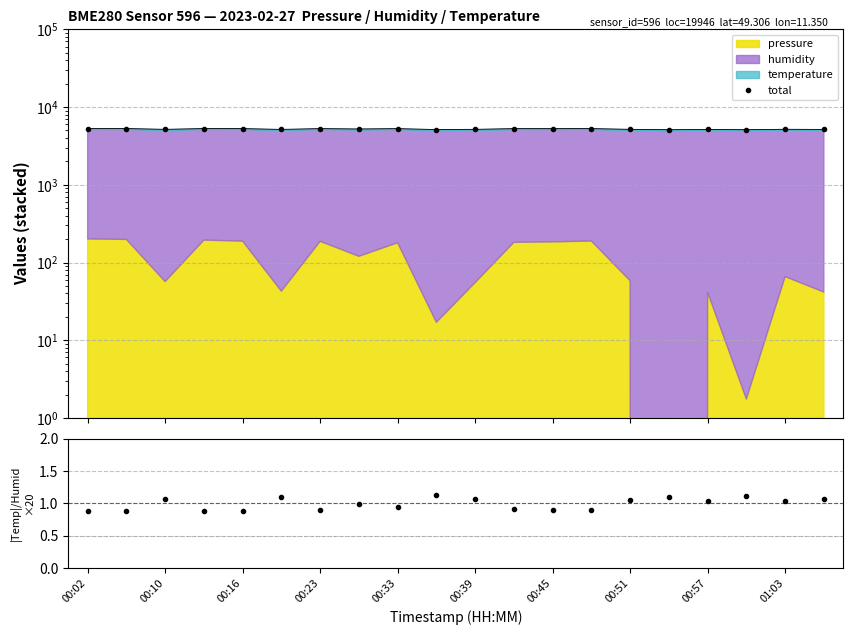

Which category has the highest value in the total series?

00:02